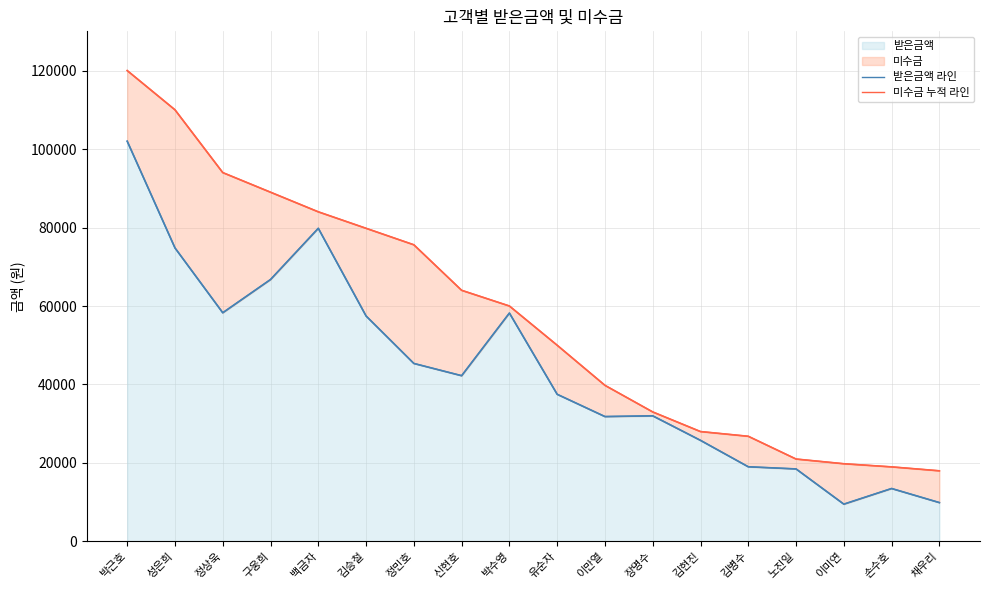

What is the difference between the highest and lowest values at 김승철?

22344